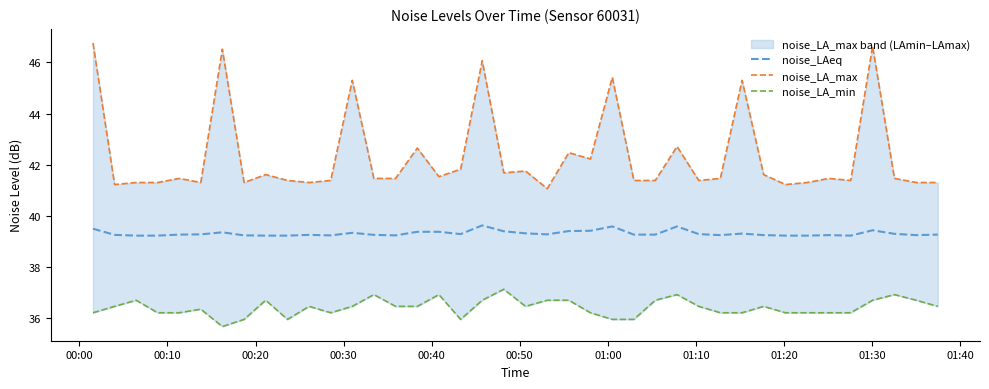

True or false: noise_LA_min and noise_LA_max intersect in this chart.

False